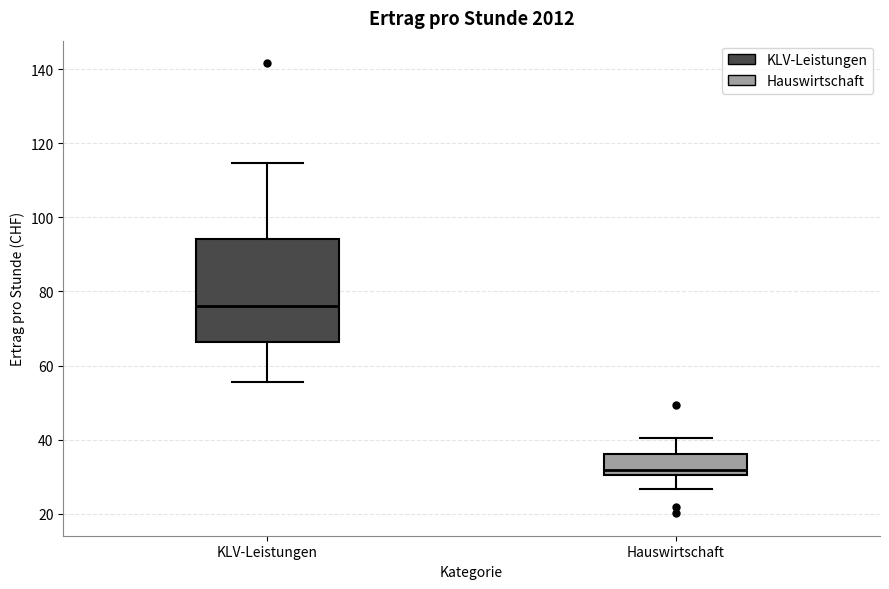

Where is the upper edge of the box for KLV-Leistungen on the y-axis? The values are not printed on the chart, so give them approximately, as read against the axis.

94